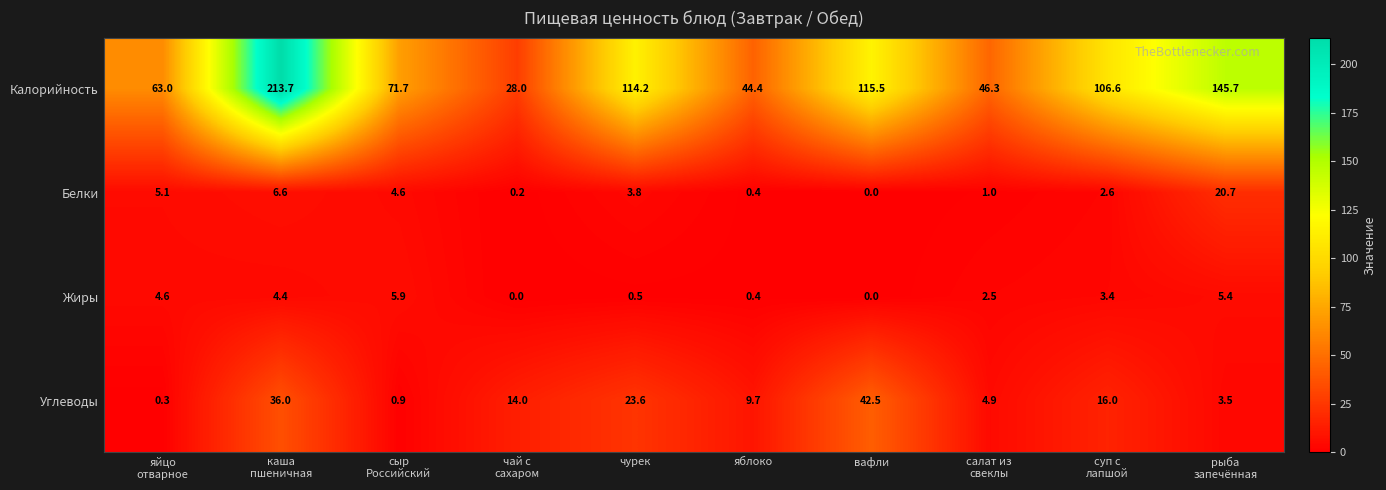

List the series in order of their peak value, highest first.

Калорийность, Углеводы, Белки, Жиры